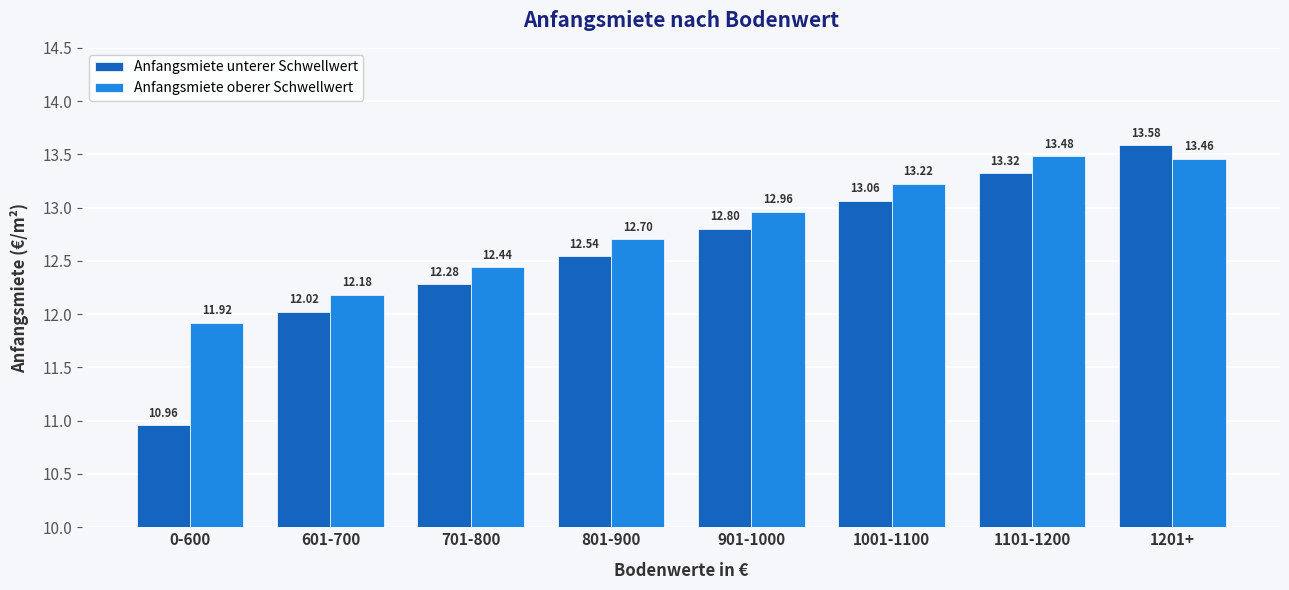

What is the average value of the Anfangsmiete oberer Schwellwert series?

12.8